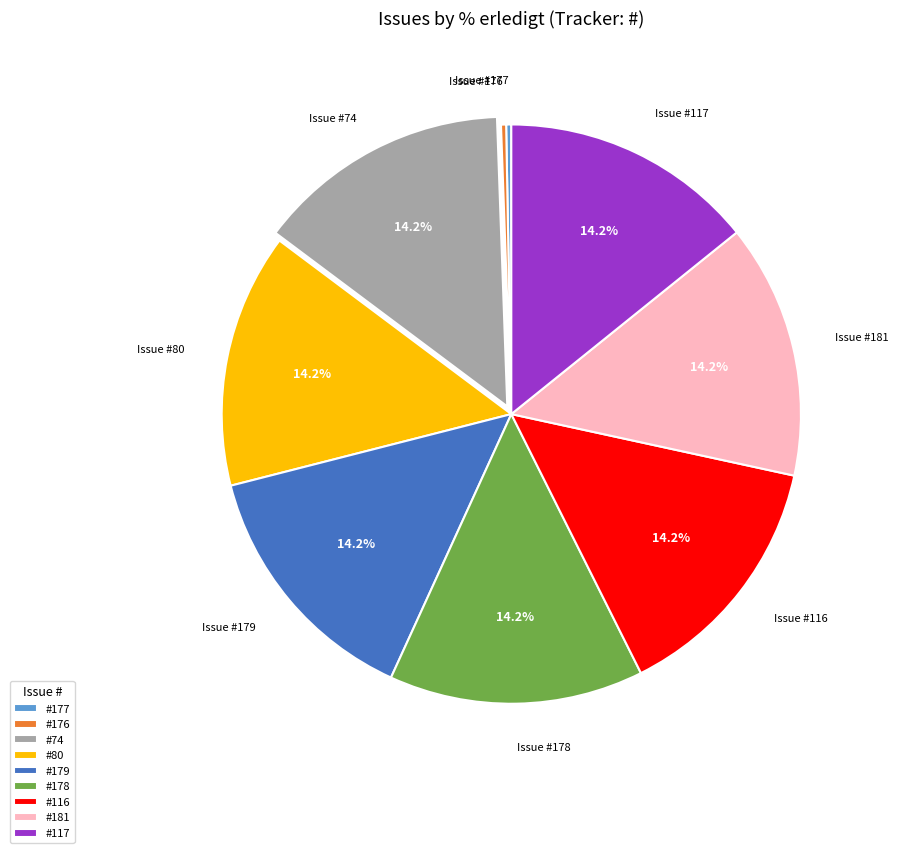

How many segments does this pie chart have?

9